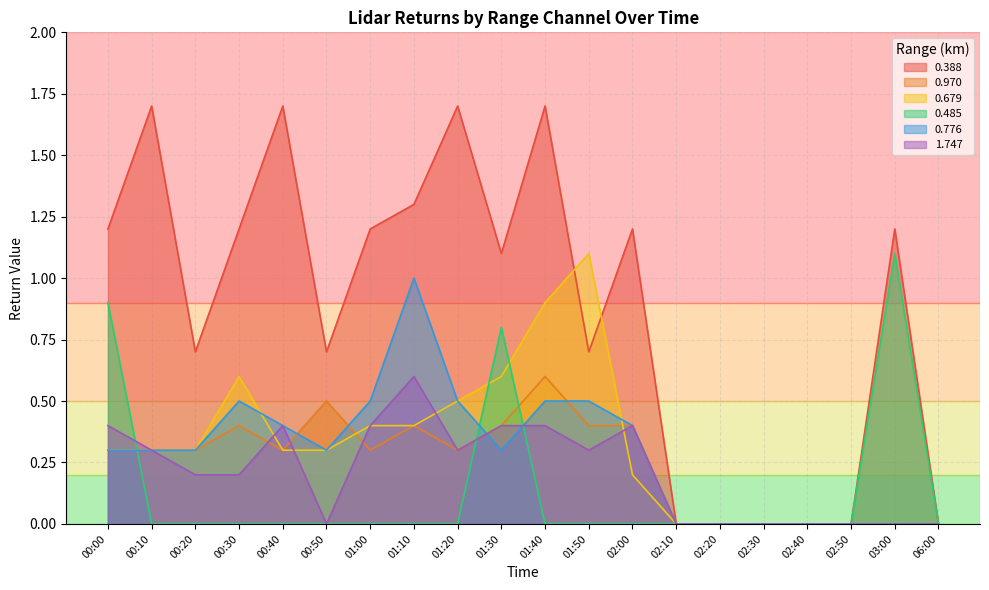

What is the label of the 20th point from the right?

00:00